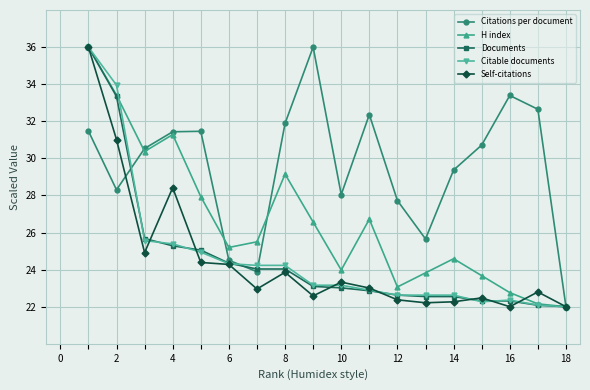

What is the maximum value for Self-citations?

36.0